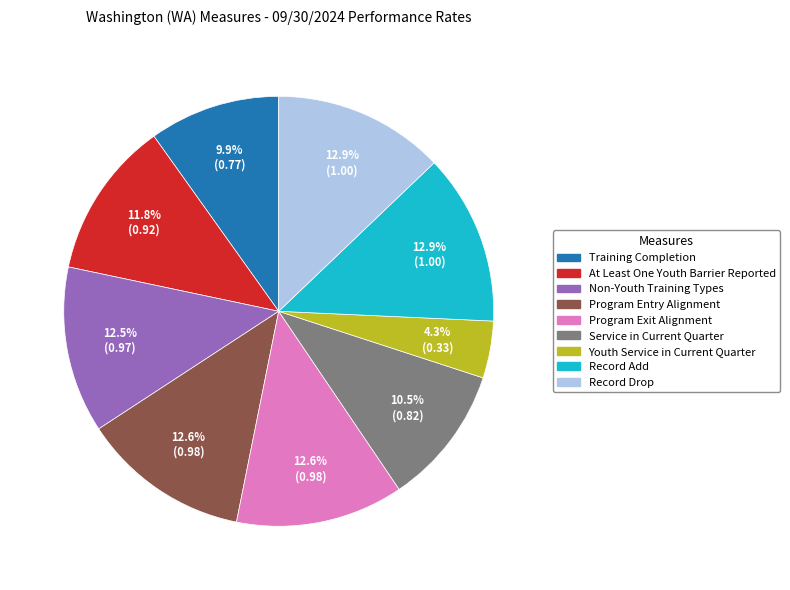

Is there any slice that represents more than half of the pie?

No